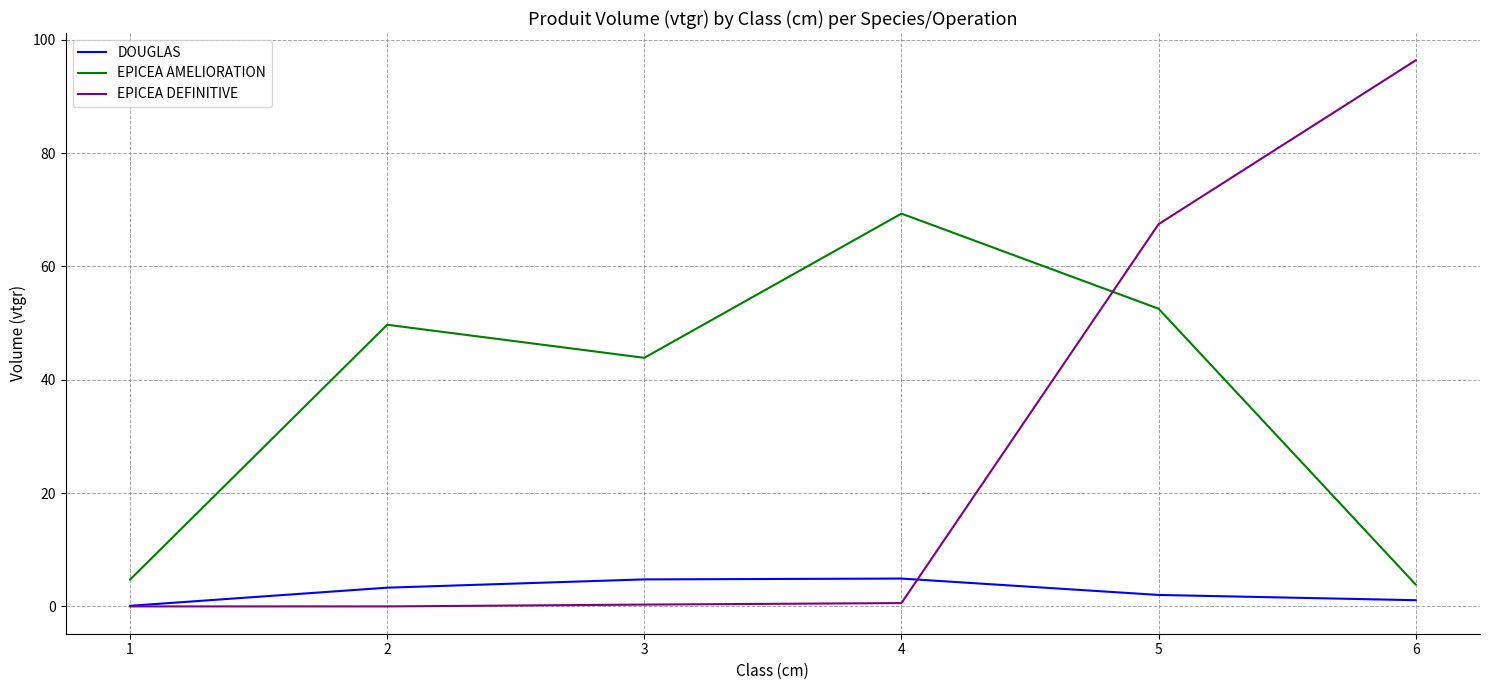

What are all the series names shown in the legend?

DOUGLAS, EPICEA AMELIORATION, EPICEA DEFINITIVE